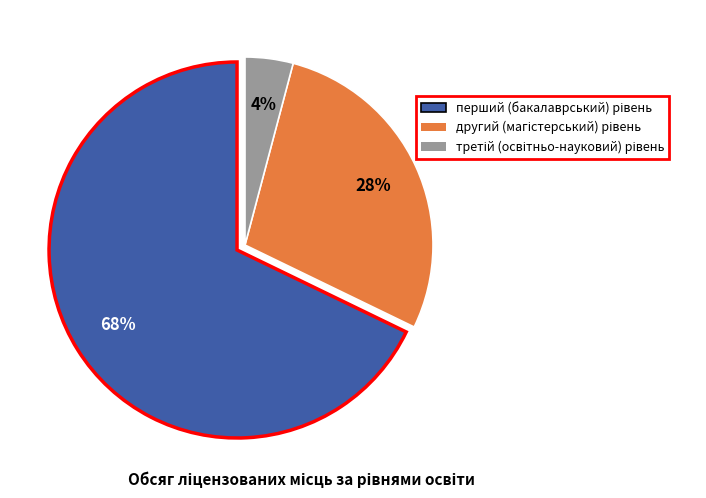

Count the number of slices in the pie.

3